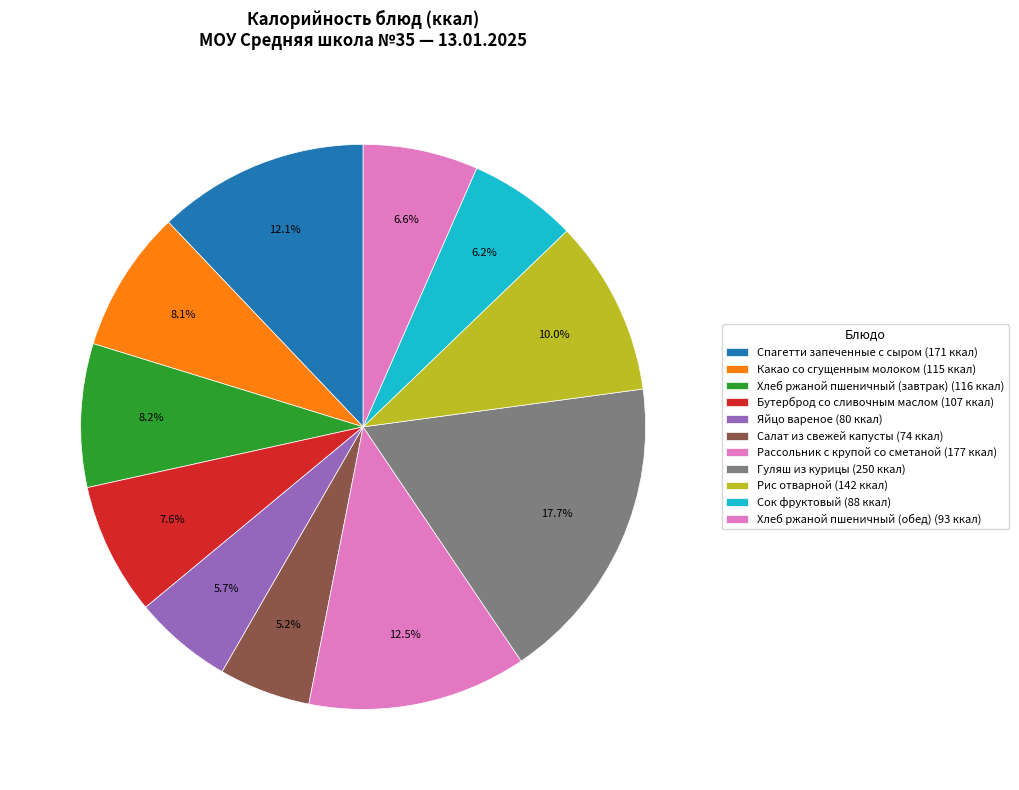

Is it true that Гуляш из курицы is 18% of the pie?

True